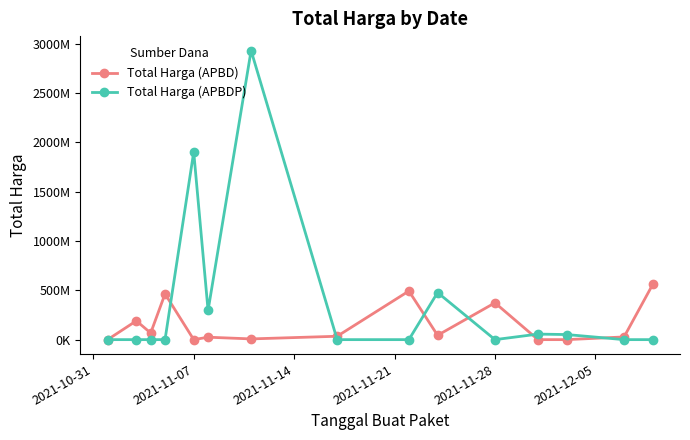

What are all the series names shown in the legend?

Total Harga (APBD), Total Harga (APBDP)